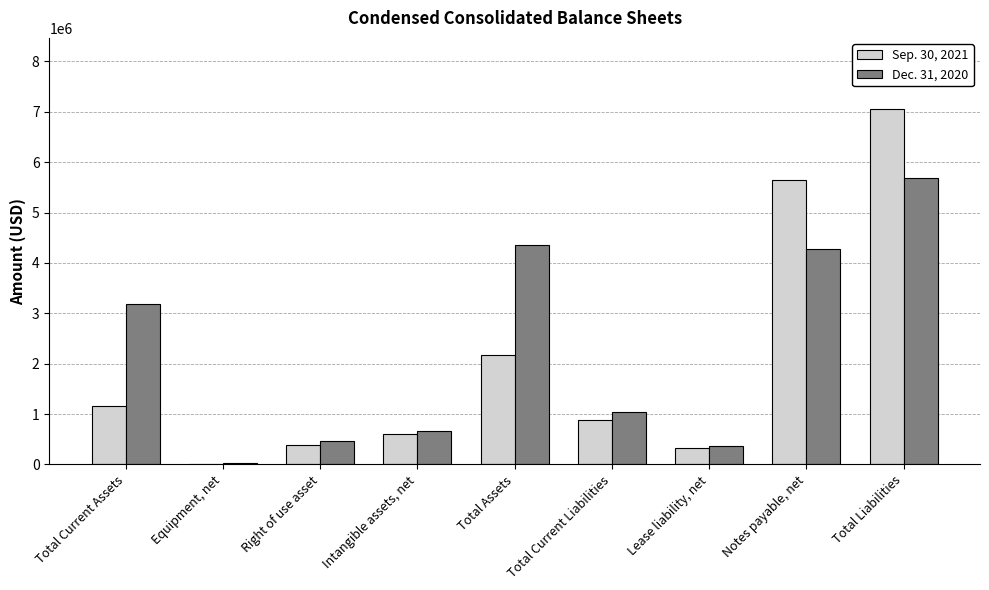

Reading left to right, list all the values displayed in this chart.

Sep. 30, 2021: 1169672	10198	386816	608372	2175058	873473	332754	5642307	7054362
Dec. 31, 2020: 3187017	21914	473849	664268	4347048	1044788	363519	4270233	5678540